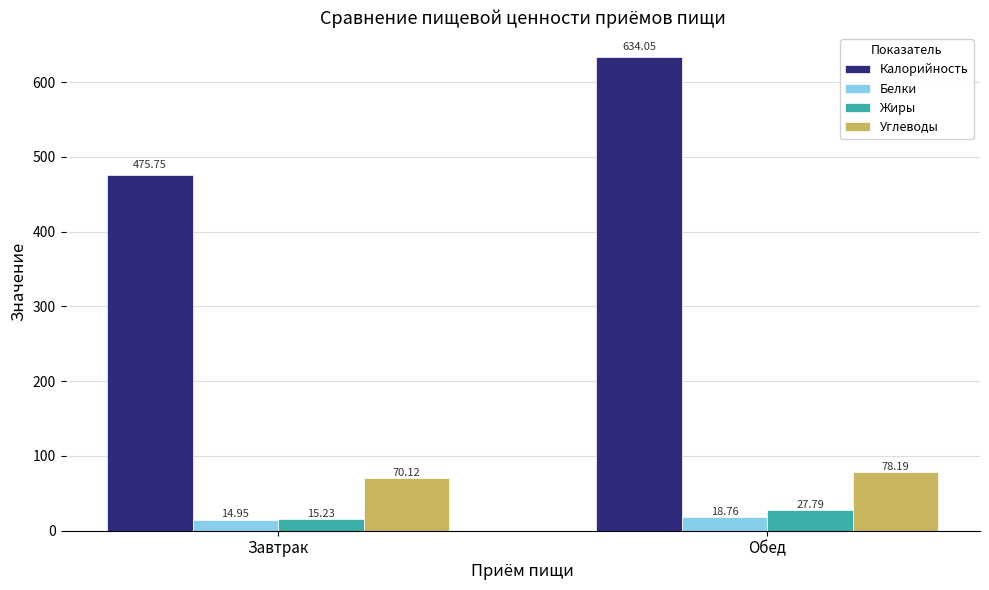

What is the label of the 1st bar from the left?

Завтрак